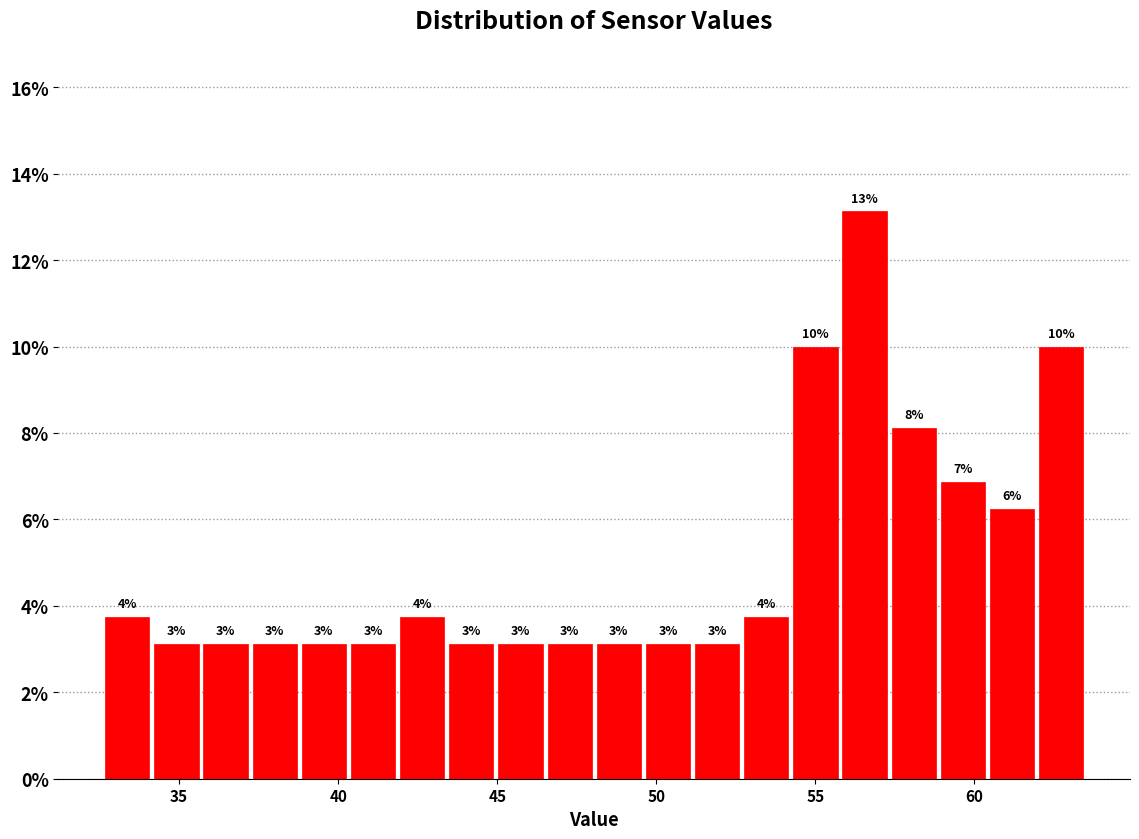

Read against the x-axis, roughly where is the centre of the tallest bar?

56.5